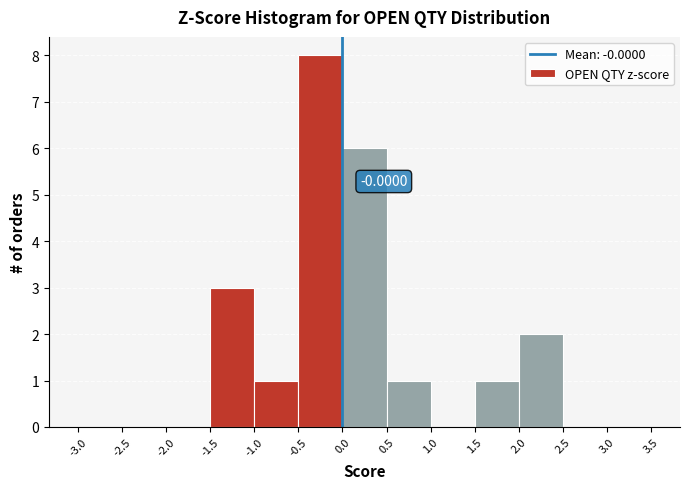

Over which range of the x-axis is the bar tallest?

-0.5 to 0.0